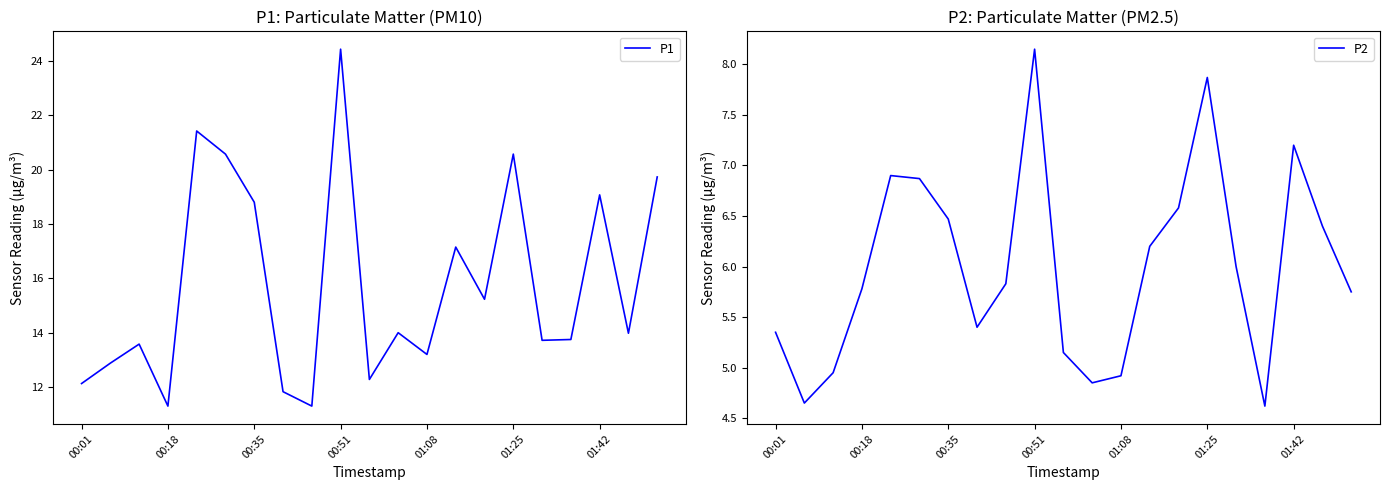

Reading left to right, list all the values displayed in this chart.

P1: 12.1	12.9	13.6	11.3	21.4	20.6	18.8	11.8	11.3	24.4	12.3	14.0	13.2	17.1	15.2	20.6	13.7	13.8	19.1	14.0	19.7
P2: 5.3	4.7	5.0	5.8	6.9	6.9	6.5	5.4	5.8	8.2	5.2	4.8	4.9	6.2	6.6	7.9	6.0	4.6	7.2	6.4	5.8